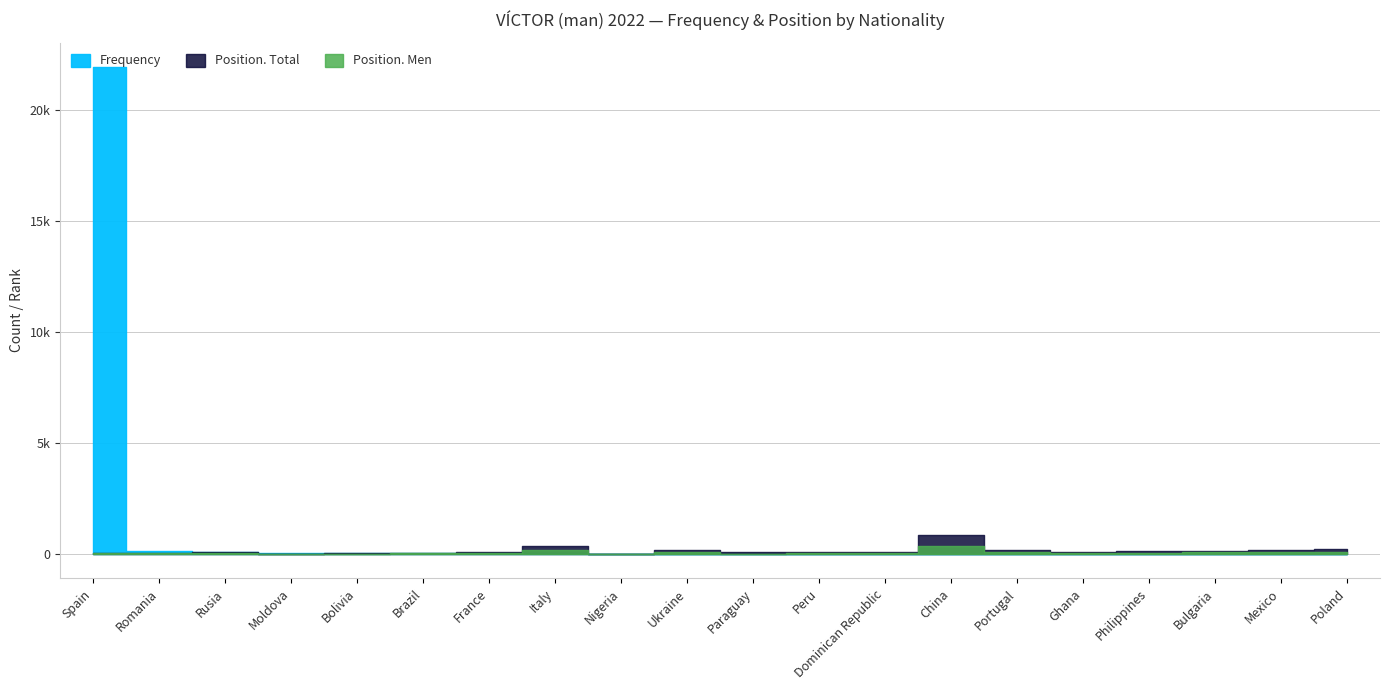

True or false: Position. Men has more than 1 interior local peaks.

True